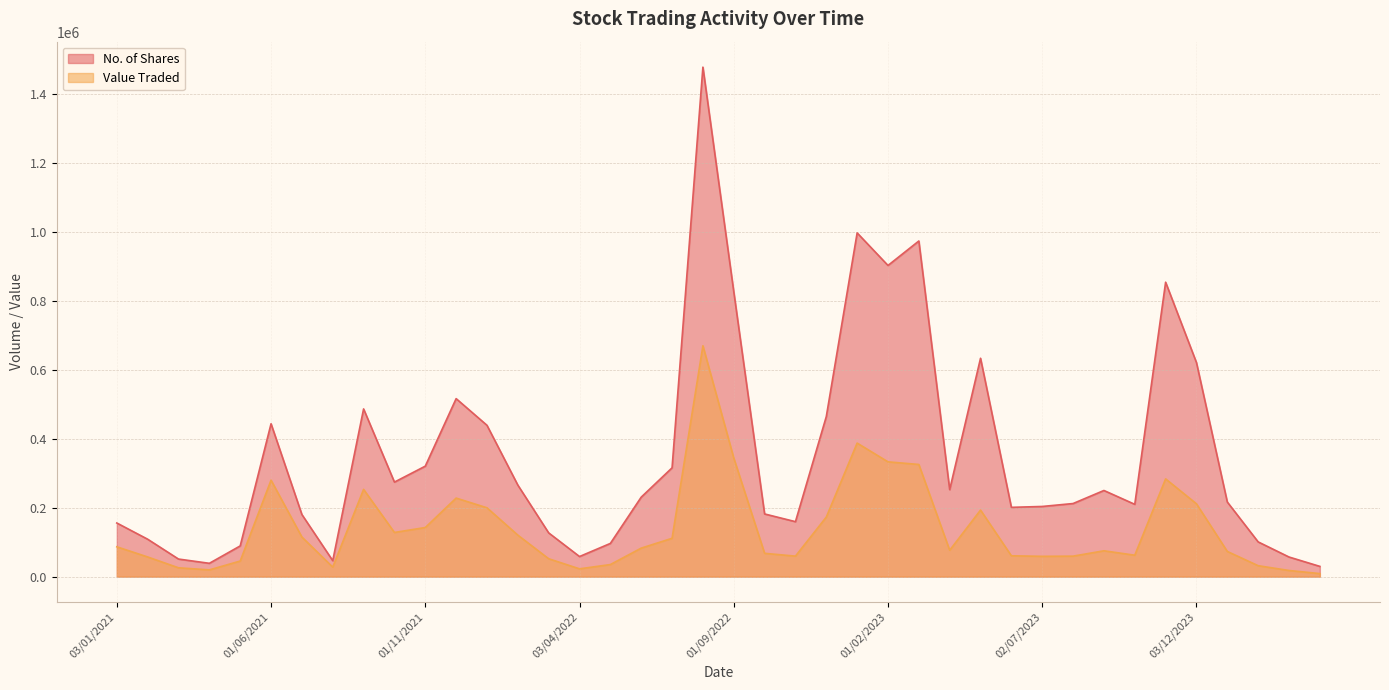

Which series has the widest spread of values?

No. of Shares